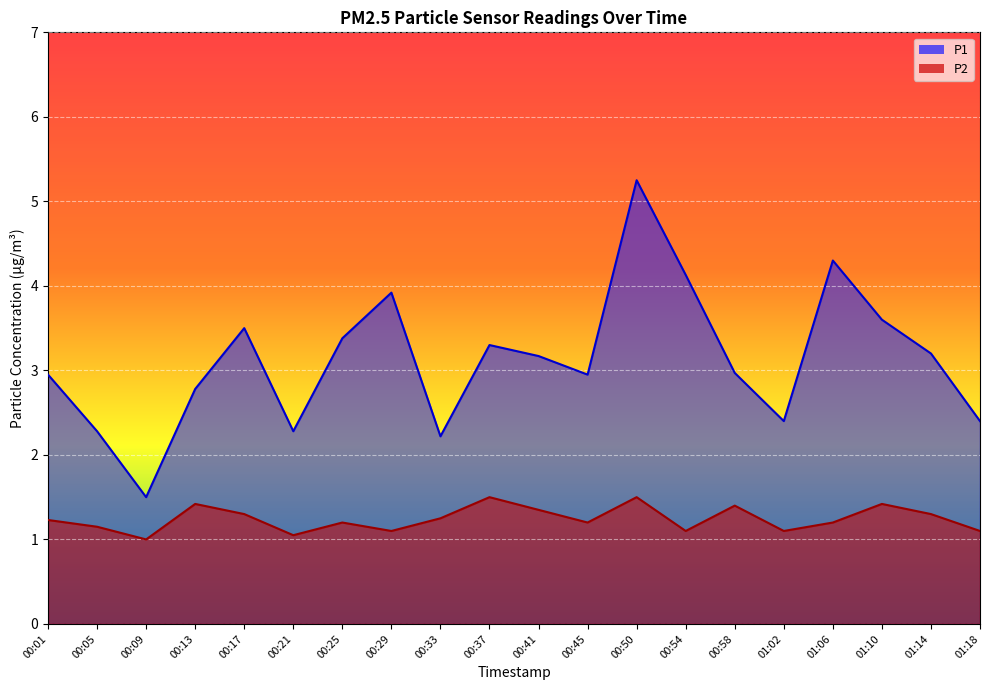

Which series has the widest spread of values?

P1